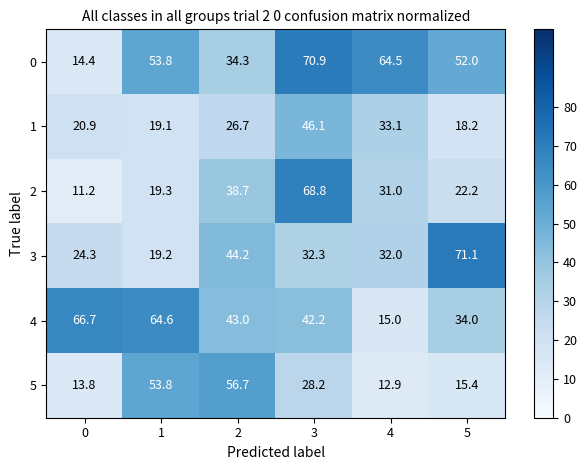

What is the total value across all series at 4?

188.5